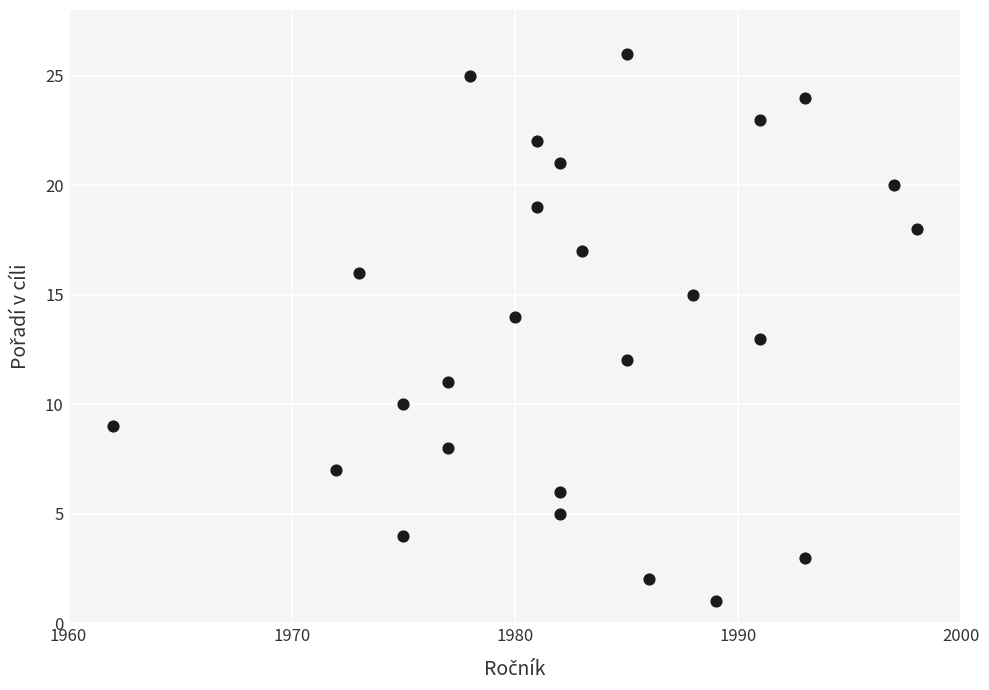

What is the range of Y values (max minus min)?

25